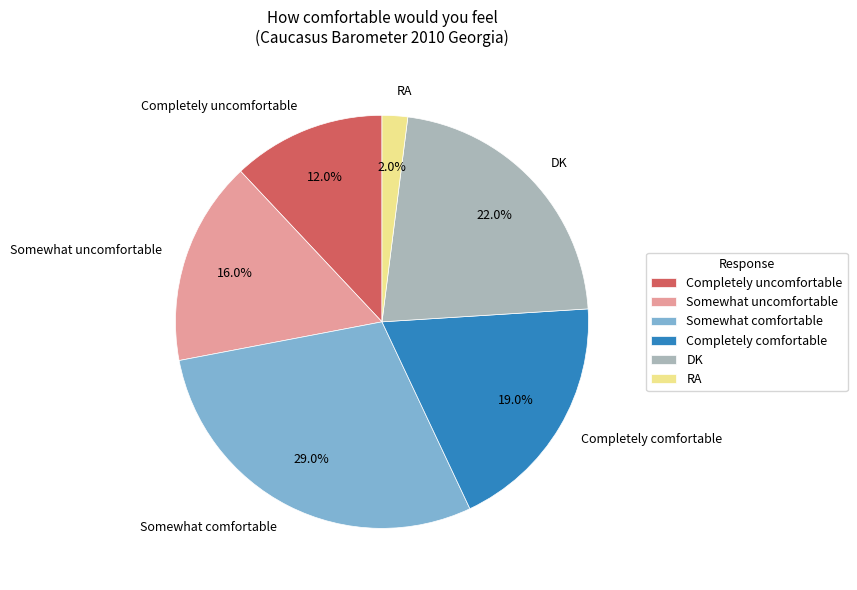

Which category has the biggest portion of the pie?

Somewhat comfortable